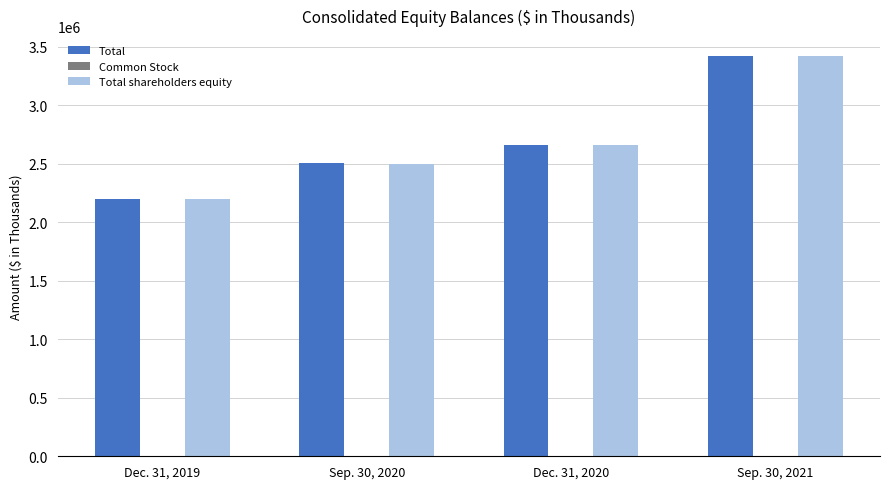

Between Dec. 31, 2019 and Sep. 30, 2020, which series saw the biggest shift?

Total